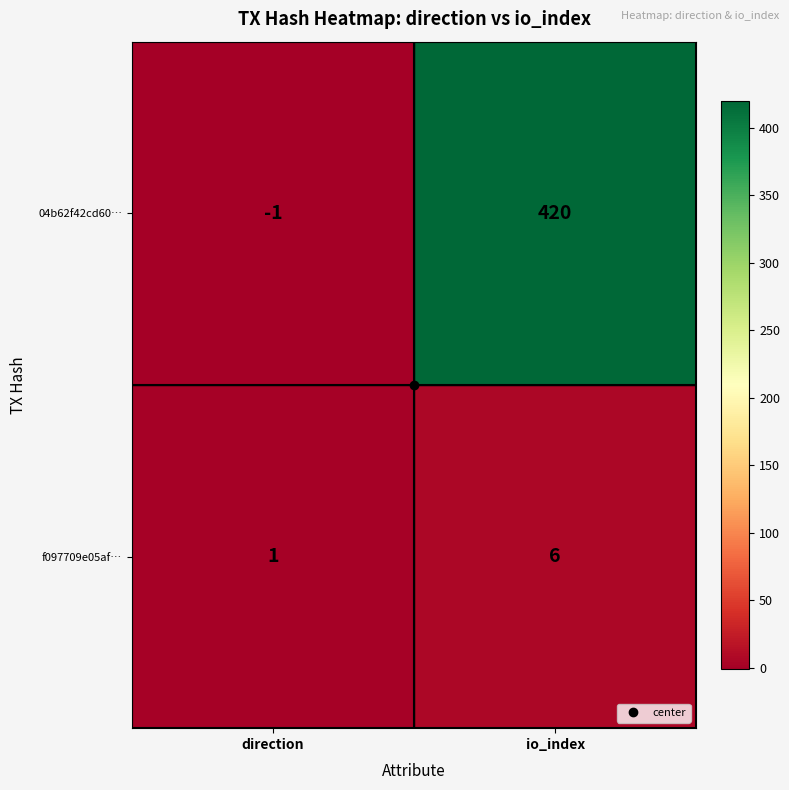

What is the maximum value for f097709e05af…?

6